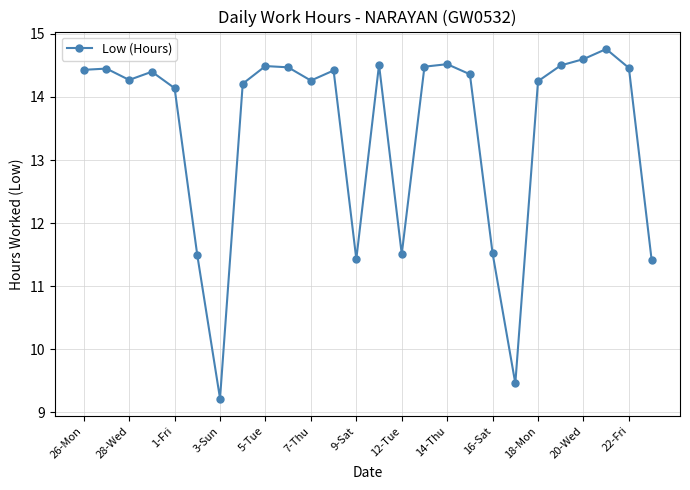

What is the average value?

13.5